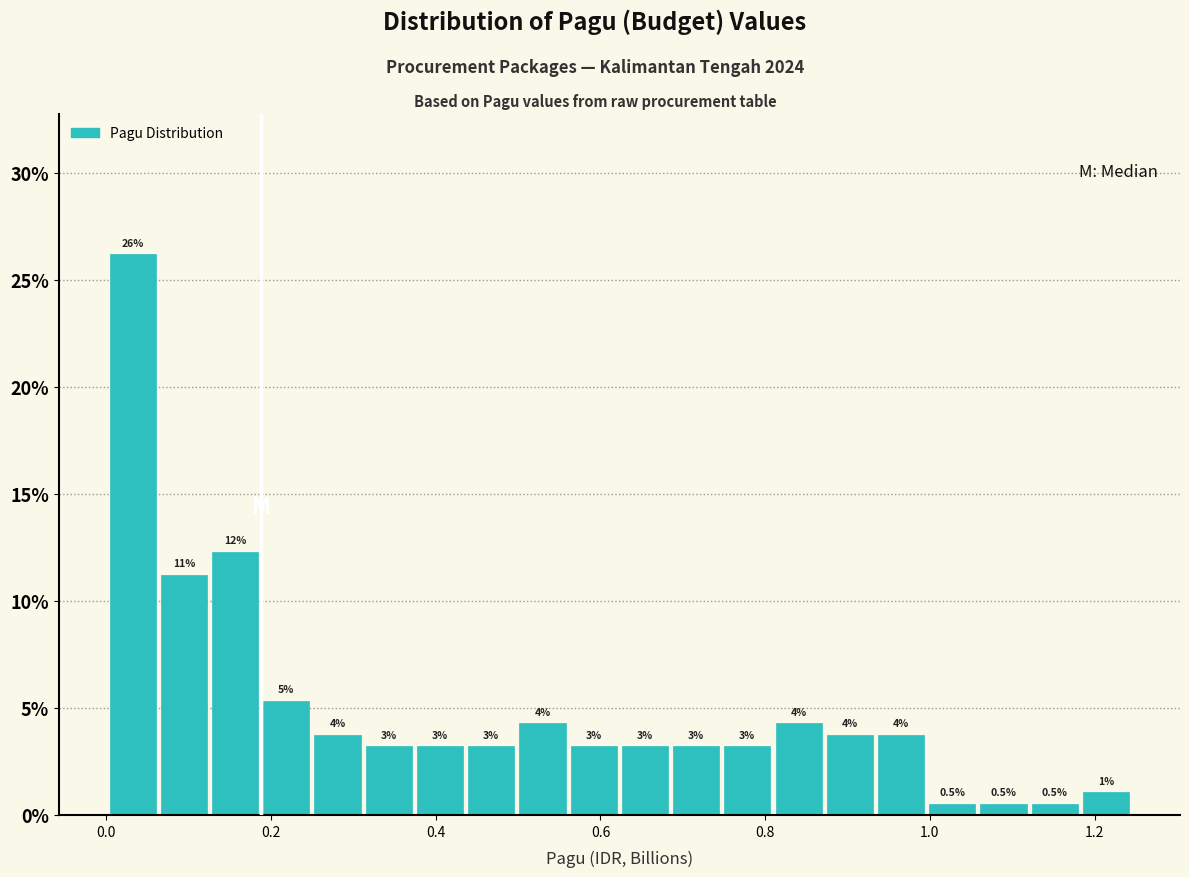

Around what value on the x-axis is the tallest bar? Give the approximate position of its centre, as read against the axis.

0.04